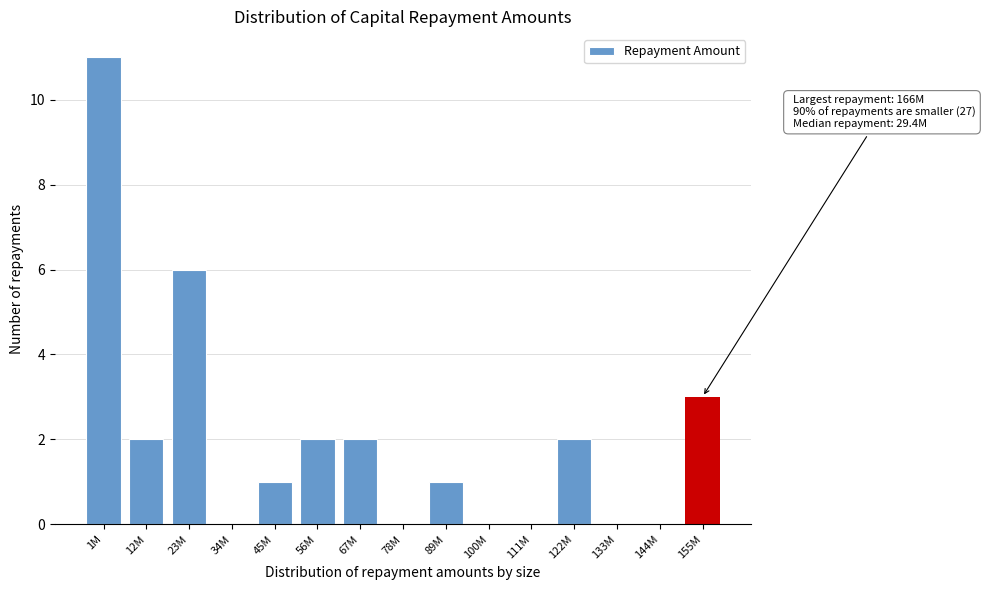

Reading right to left, transcribe all the data shown in this chart.

155M=3	144M=0	133M=0	122M=2	111M=0	100M=0	89M=1	78M=0	67M=2	56M=2	45M=1	34M=0	23M=6	12M=2	1M=11